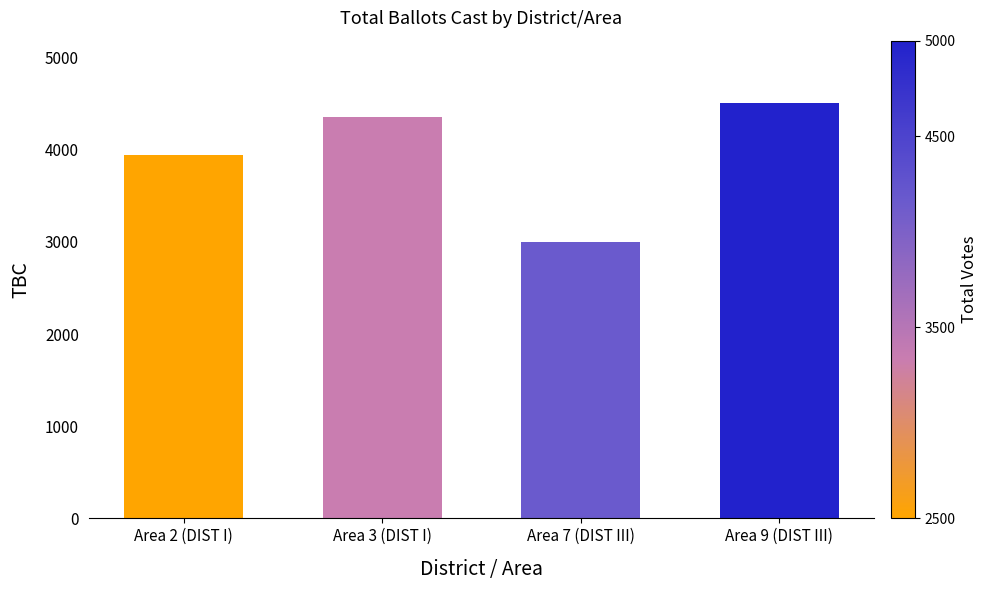

What is the label of the 2nd bar from the left?

Area 3 (DIST I)